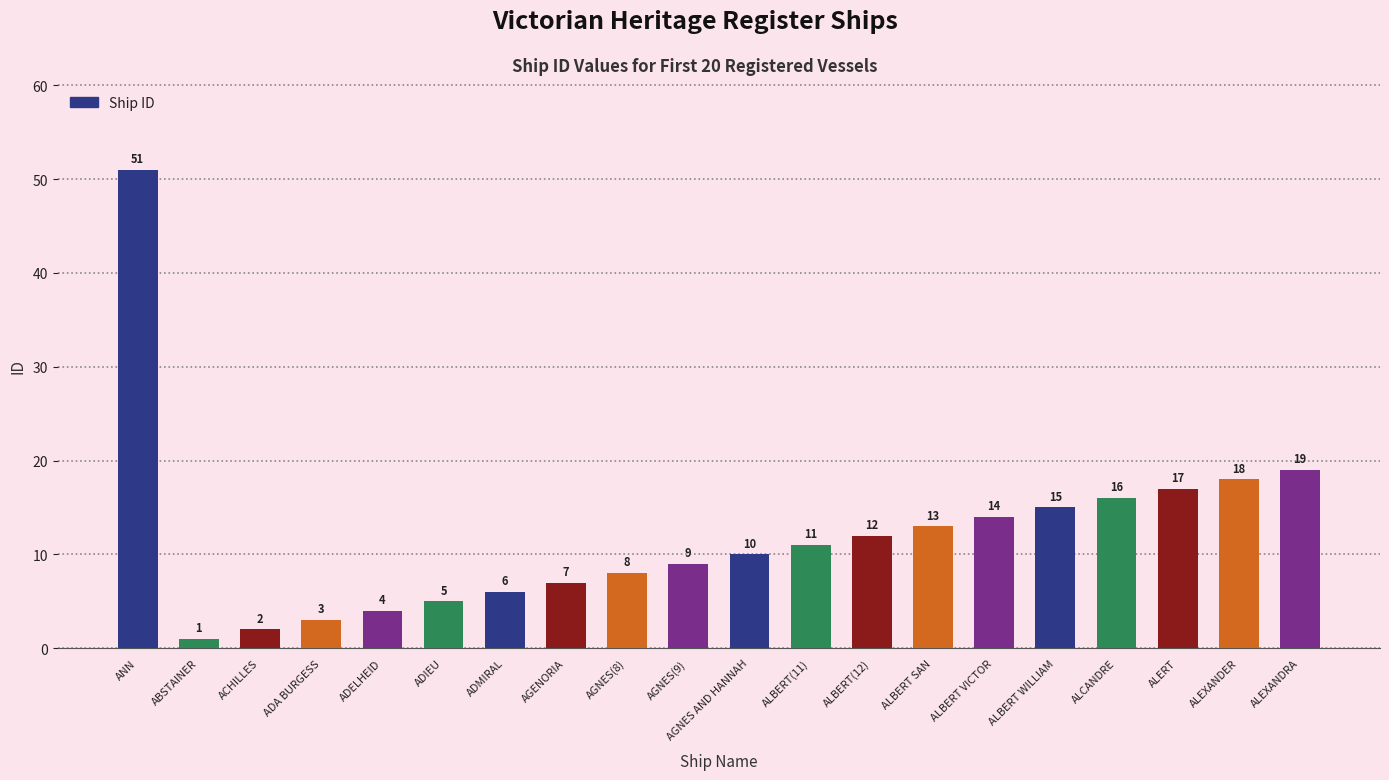

Reading left to right, what are all the values shown in this chart?

ANN=51	ABSTAINER=1	ACHILLES=2	ADA BURGESS=3	ADELHEID=4	ADIEU=5	ADMIRAL=6	AGENORIA=7	AGNES(8)=8	AGNES(9)=9	AGNES AND HANNAH=10	ALBERT(11)=11	ALBERT(12)=12	ALBERT SAN=13	ALBERT VICTOR=14	ALBERT WILLIAM=15	ALCANDRE=16	ALERT=17	ALEXANDER=18	ALEXANDRA=19